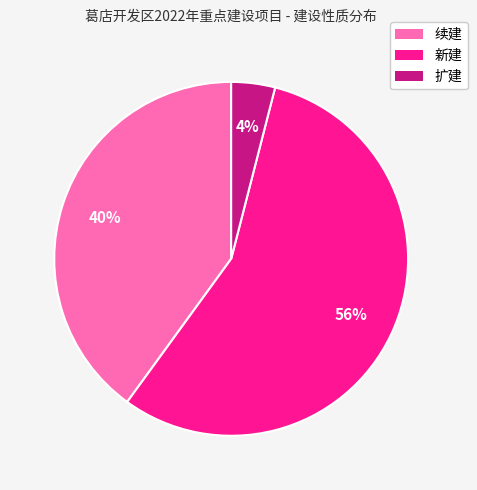

How many segments does this pie chart have?

3